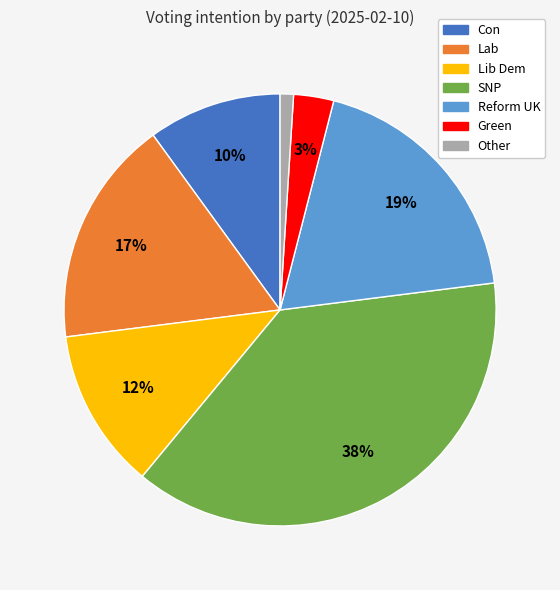

Is there any slice that represents more than half of the pie?

No